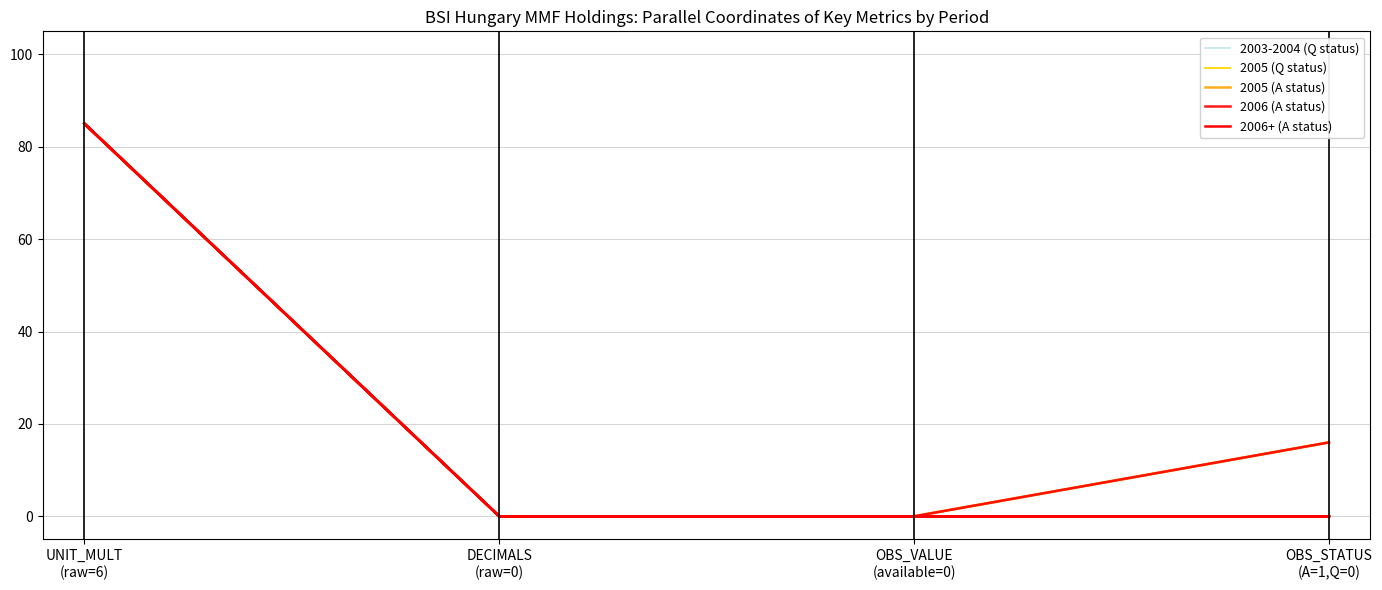

Is this an area chart (filled region under the line)?

No